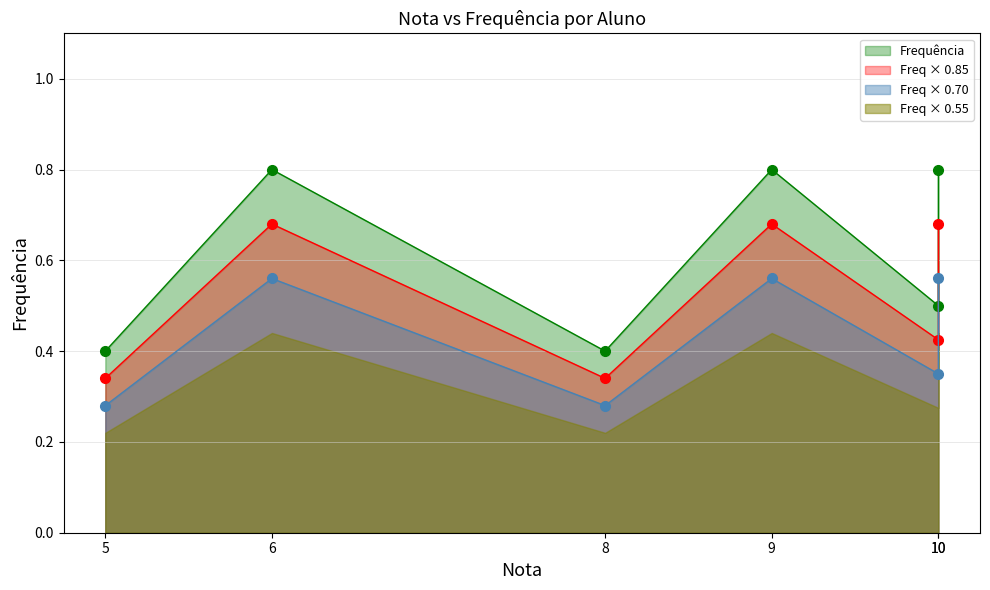

What is the maximum value shown in the chart?

0.8